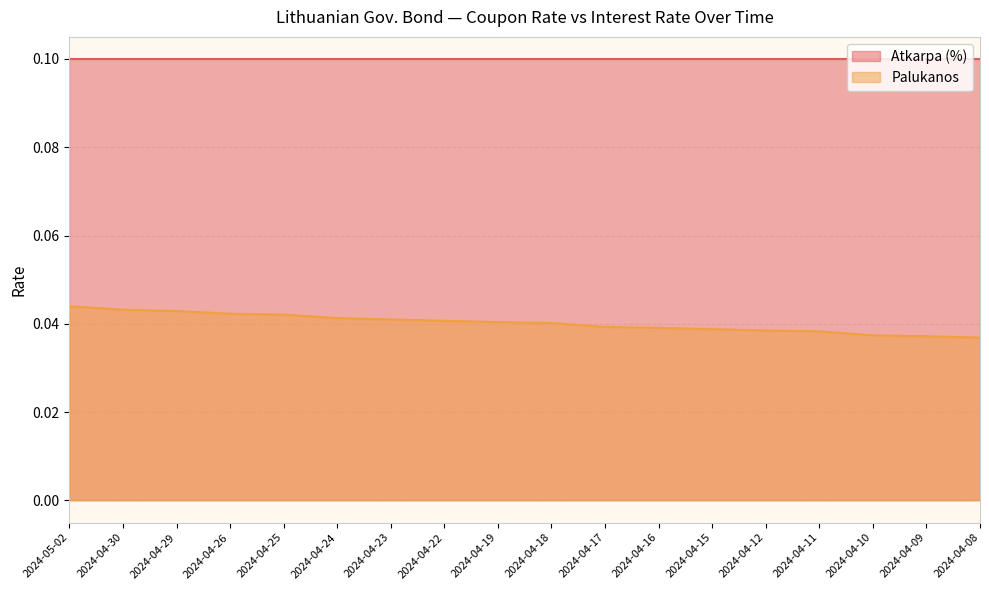

What is the sum of all values?

0.7